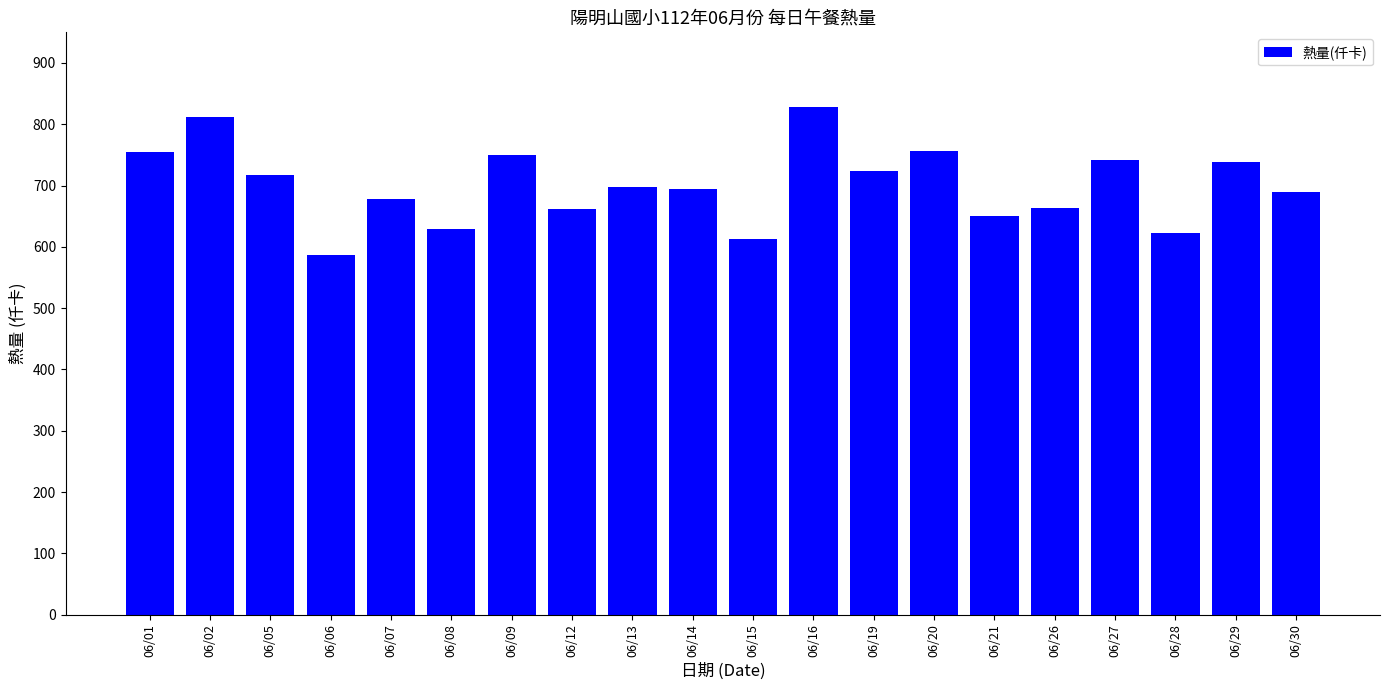

The chart shows a value of 206.8 at 06/26. True or false?

False